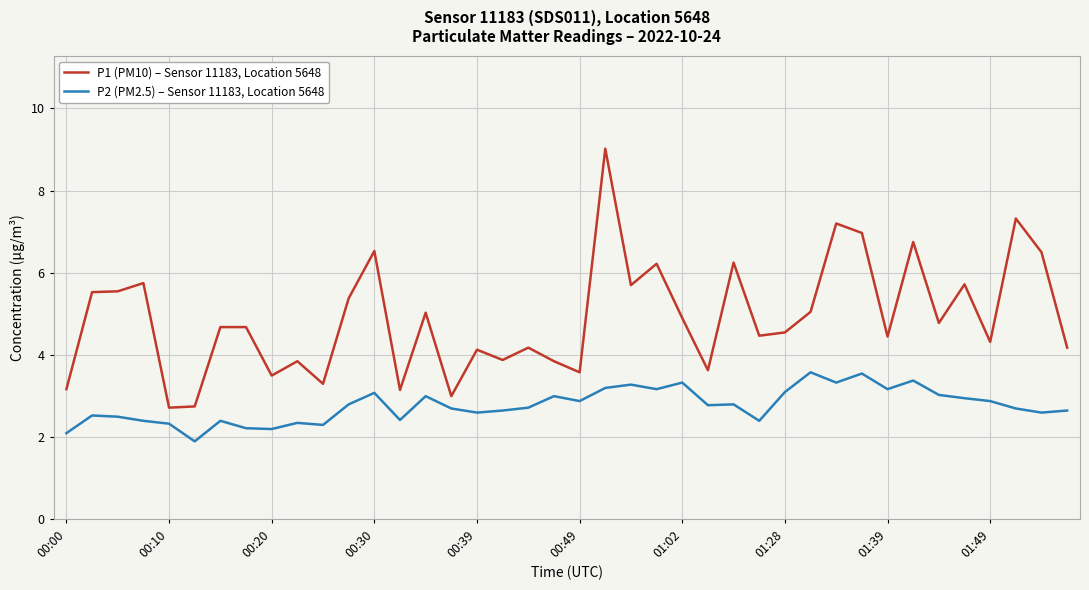

Which series has the largest range (max minus min)?

P1 (PM10) – Sensor 11183, Location 5648